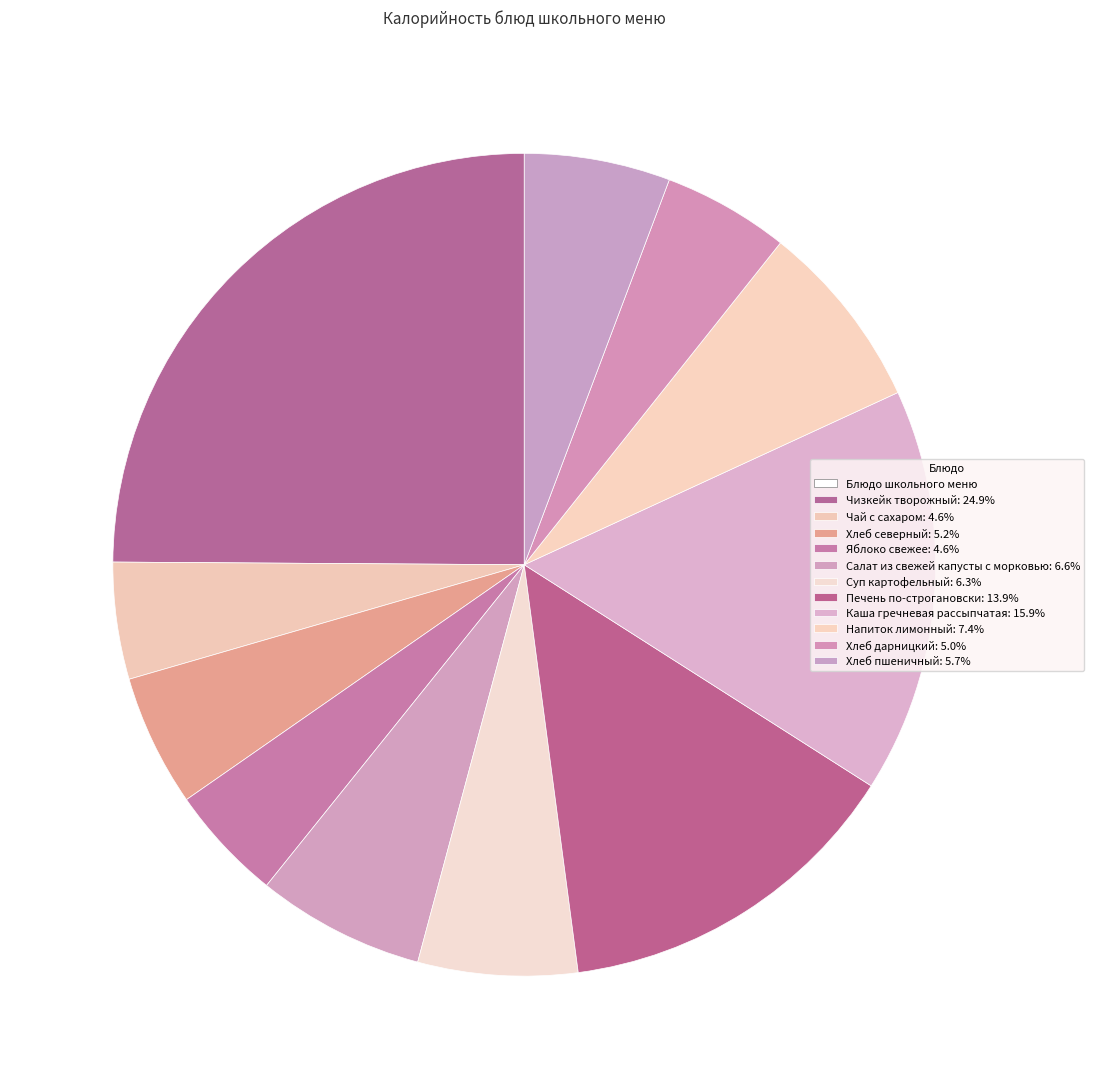

Count the number of slices in the pie.

11